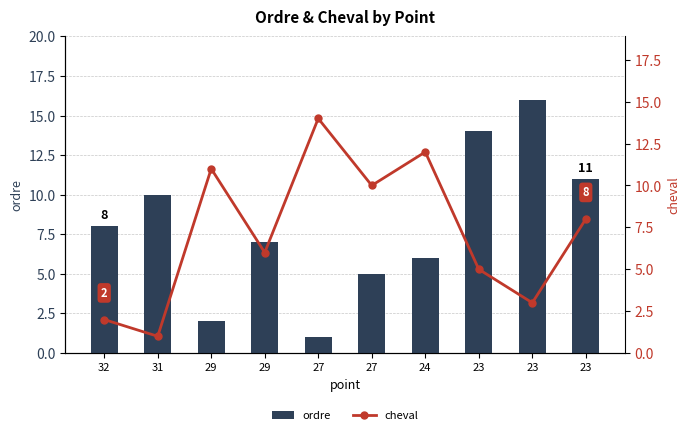

How many data points in cheval are above 8?

4